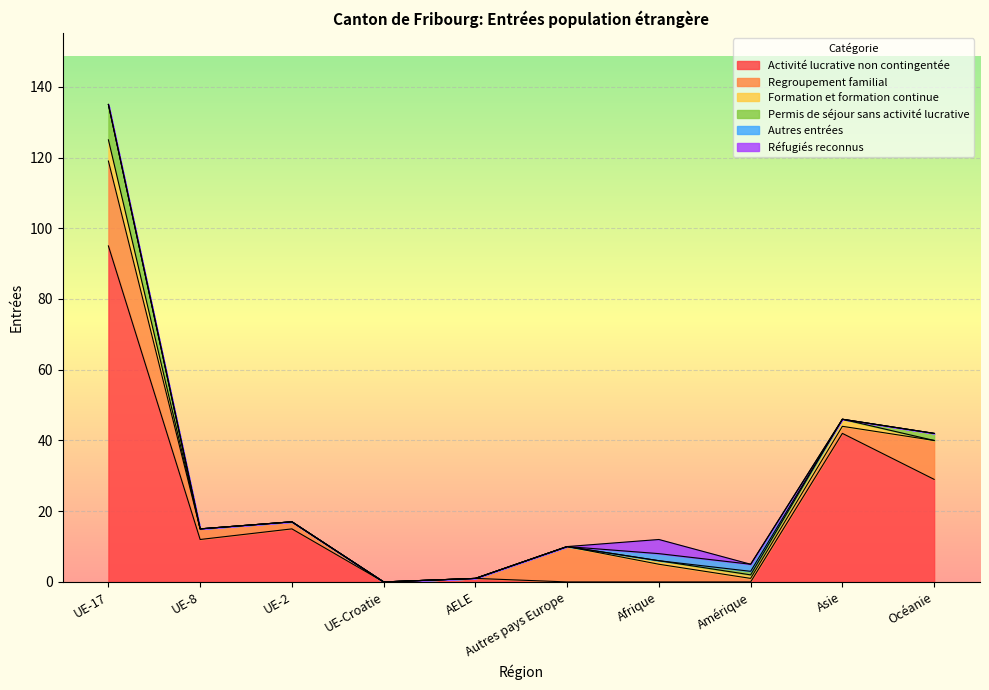

True or false: Formation et formation continue has more than 0 interior local peaks.

True